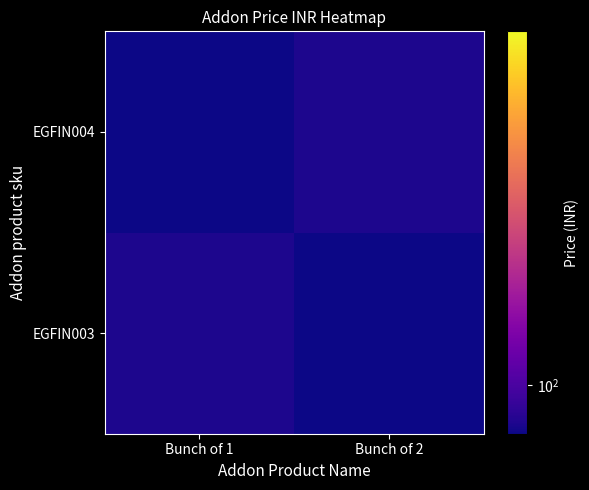

Which series has the largest total across all categories?

EGFIN003